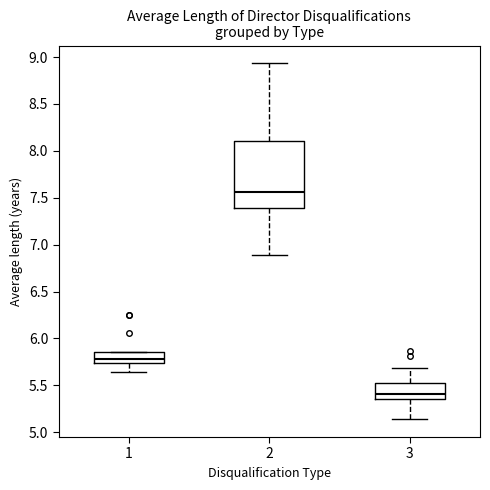

Which box has the lowest median line?

3